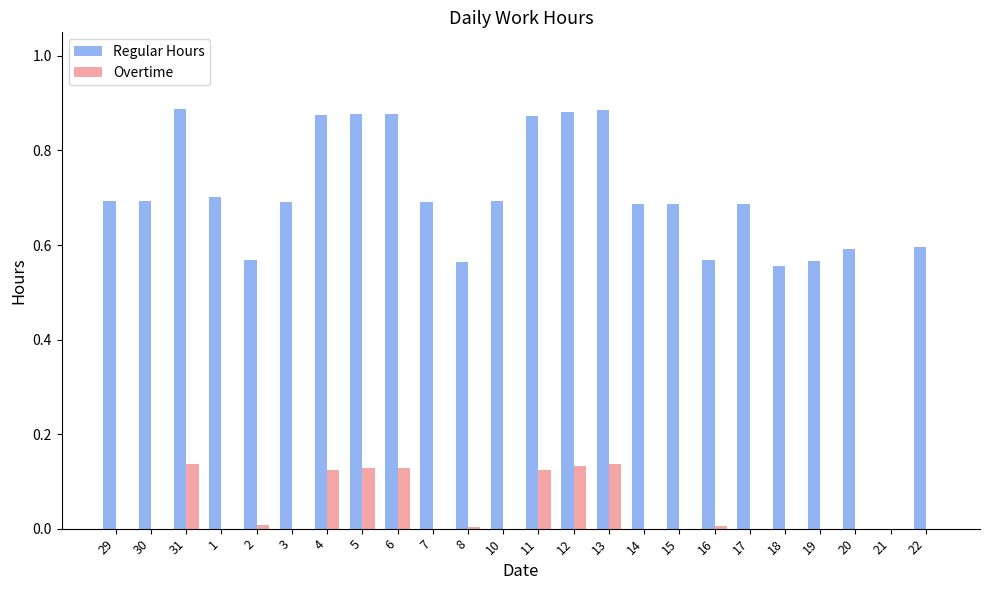

What is the total value across all series at 31?

1.0